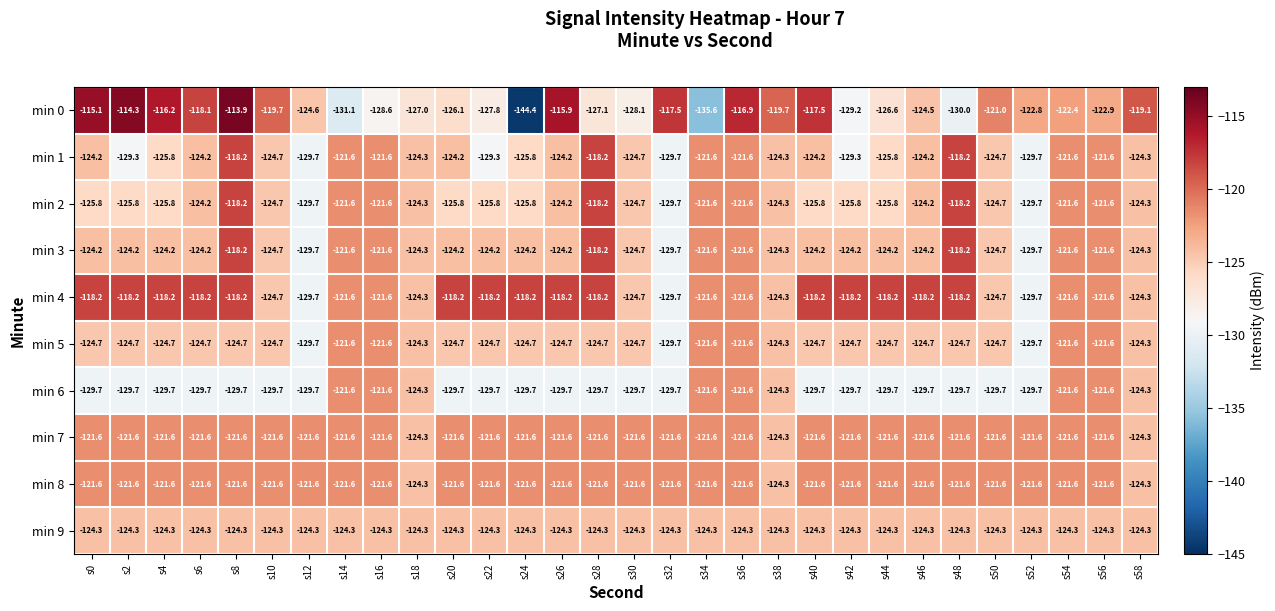

How many distinct data groups are displayed?

10